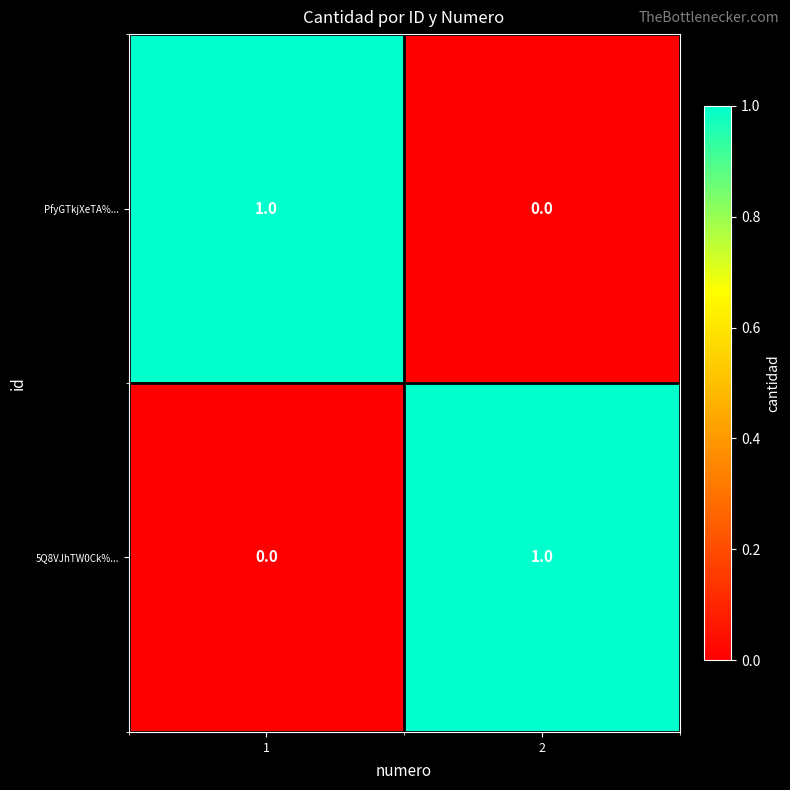

How many values in PfyGTkjXeTA%... are above zero?

1